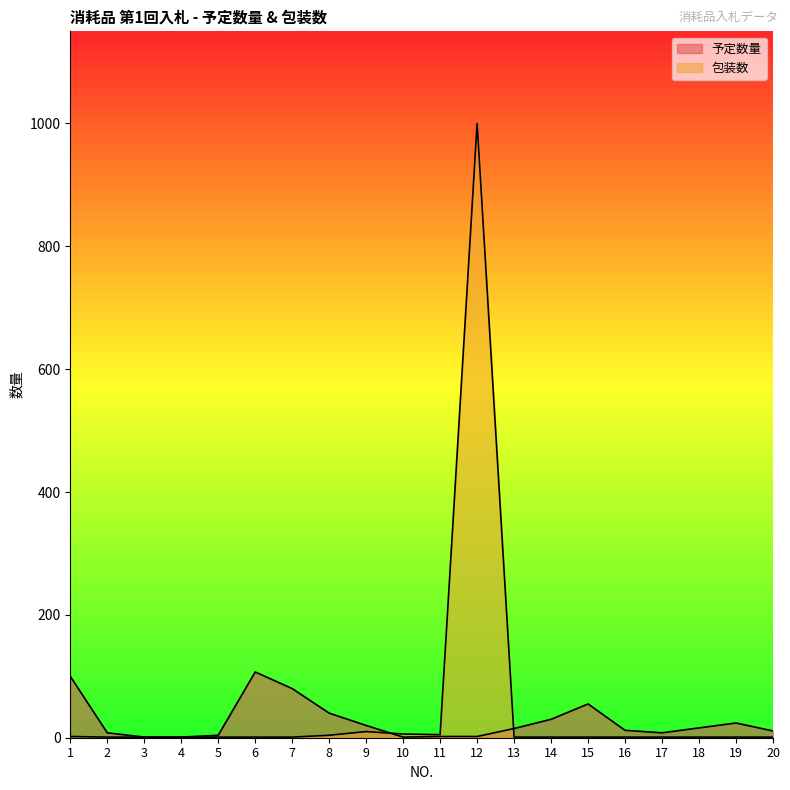

Which category has the lowest value in the 包装数 series?

2